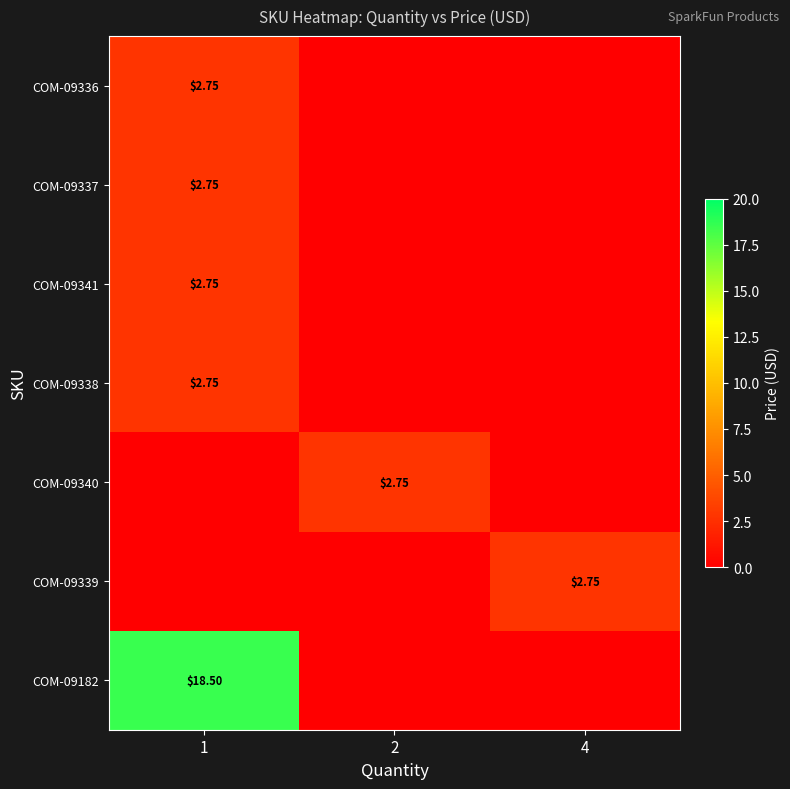

At which category is the sum across all series the highest?

1